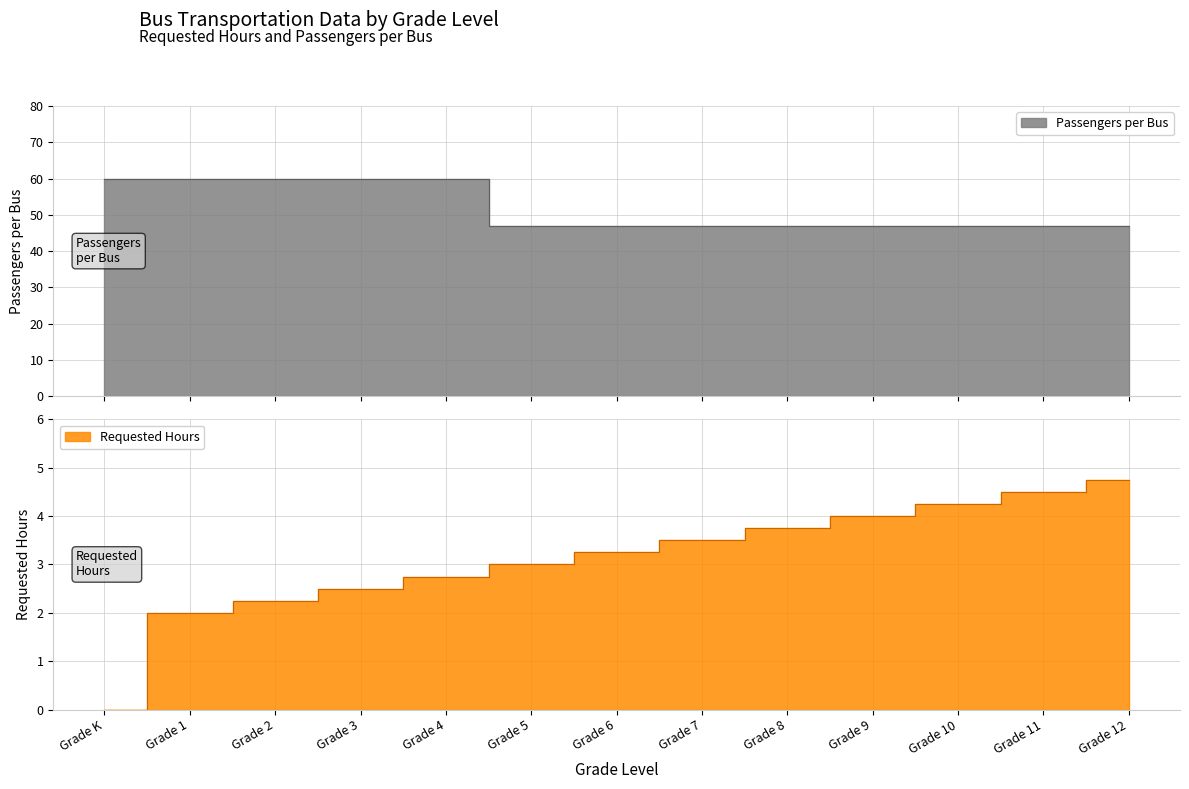

True or false: Passengers per Bus has a value of 30.5 at Grade 8.

False